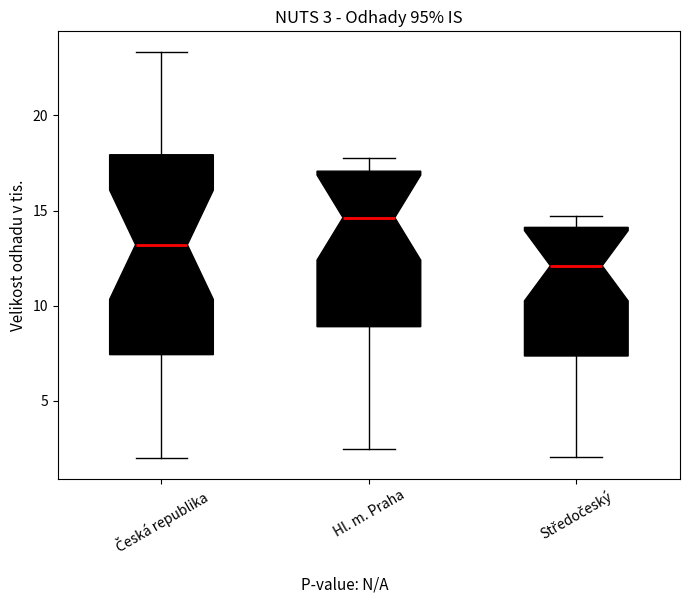

Comparing the boxes themselves (not the whiskers), which one is the tallest?

Česká republika